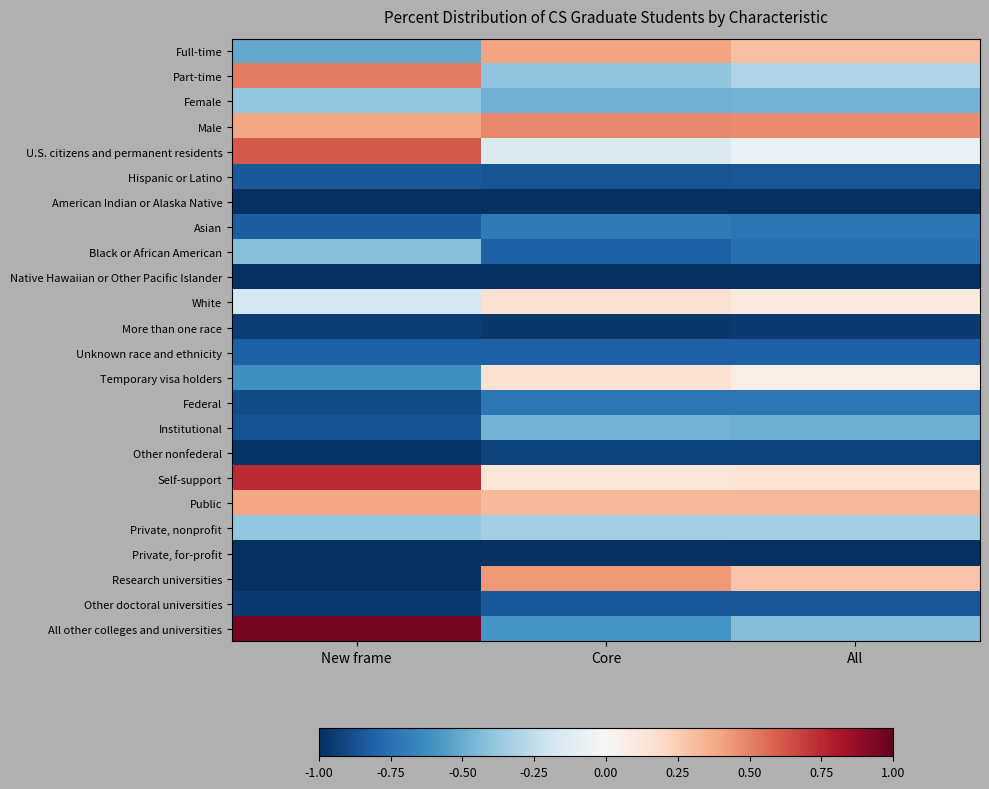

Reading left to right, transcribe all the data shown in this chart.

Full-time: New frame=-0.5	Core=0.4	All=0.3
Part-time: New frame=0.5	Core=-0.4	All=-0.3
Female: New frame=-0.4	Core=-0.5	All=-0.5
Male: New frame=0.4	Core=0.5	All=0.5
U.S. citizens and permanent residents: New frame=0.6	Core=-0.1	All=-0.1
Hispanic or Latino: New frame=-0.8	Core=-0.9	All=-0.9
American Indian or Alaska Native: New frame=-1.0	Core=-1.0	All=-1.0
Asian: New frame=-0.8	Core=-0.7	All=-0.7
Black or African American: New frame=-0.4	Core=-0.8	All=-0.8
Native Hawaiian or Other Pacific Islander: New frame=-1.0	Core=-1.0	All=-1.0
White: New frame=-0.2	Core=0.2	All=0.1
More than one race: New frame=-0.9	Core=-1.0	All=-1.0
Unknown race and ethnicity: New frame=-0.8	Core=-0.8	All=-0.8
Temporary visa holders: New frame=-0.6	Core=0.1	All=0.1
Federal: New frame=-0.9	Core=-0.7	All=-0.7
Institutional: New frame=-0.9	Core=-0.5	All=-0.5
Other nonfederal: New frame=-1.0	Core=-0.9	All=-0.9
Self-support: New frame=0.7	Core=0.1	All=0.1
Public: New frame=0.4	Core=0.3	All=0.3
Private, nonprofit: New frame=-0.4	Core=-0.3	All=-0.3
Private, for-profit: New frame=-1.0	Core=-1.0	All=-1.0
Research universities: New frame=-1.0	Core=0.4	All=0.3
Other doctoral universities: New frame=-1.0	Core=-0.8	All=-0.9
All other colleges and universities: New frame=1.0	Core=-0.6	All=-0.4